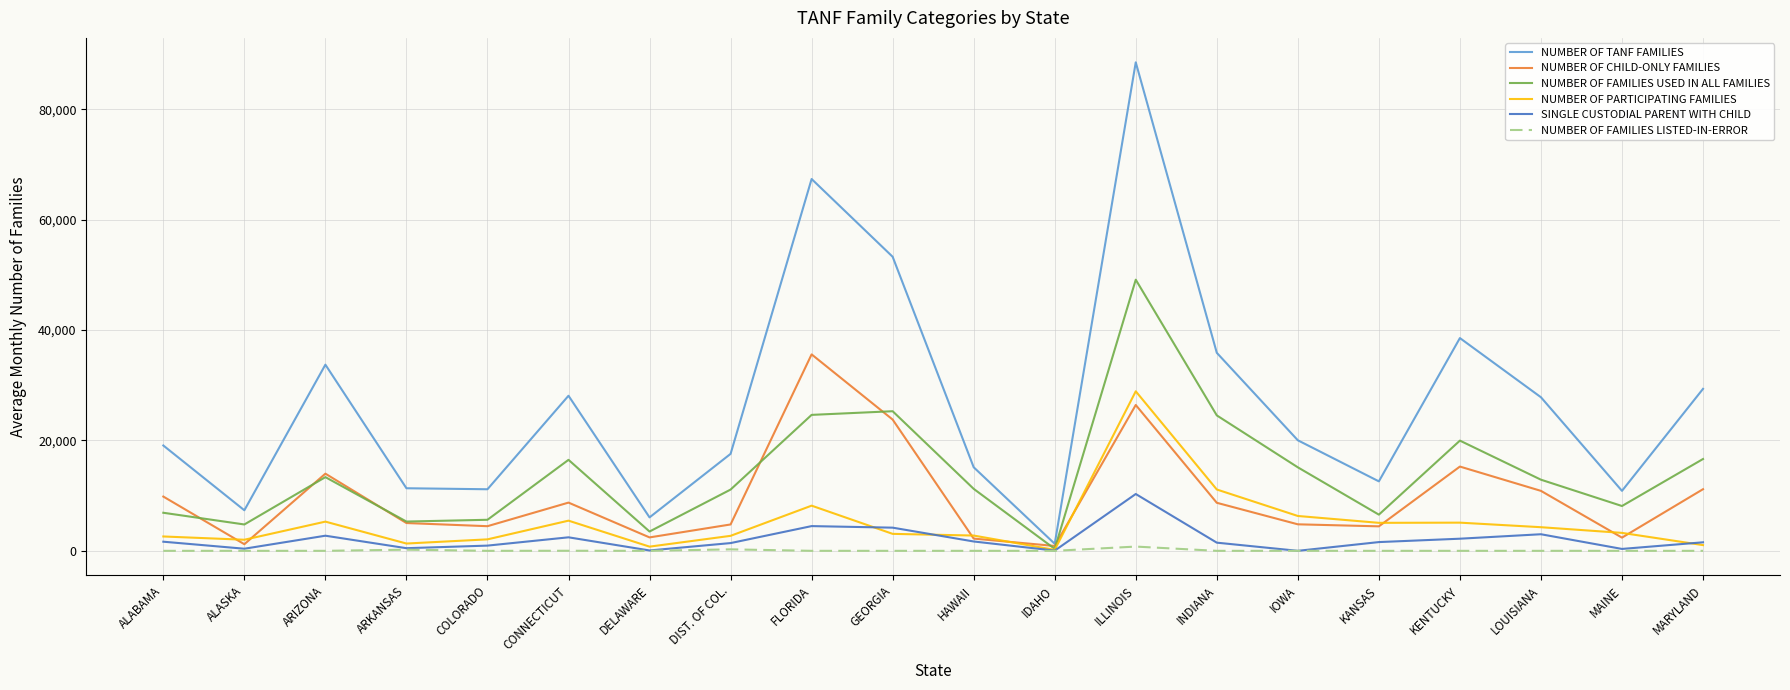

At which category is the sum across all series the highest?

ILLINOIS